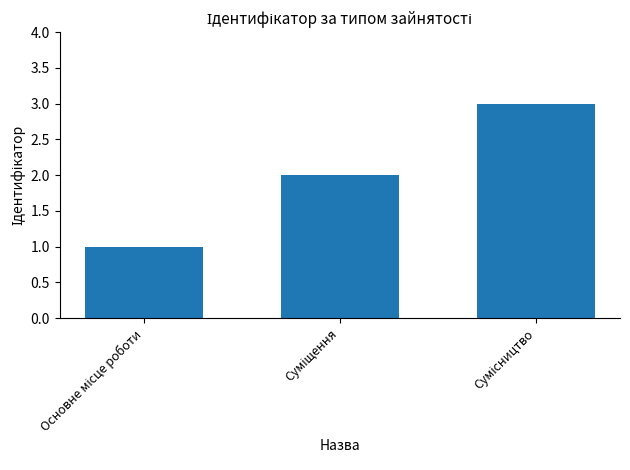

What is the maximum value shown in the chart?

3